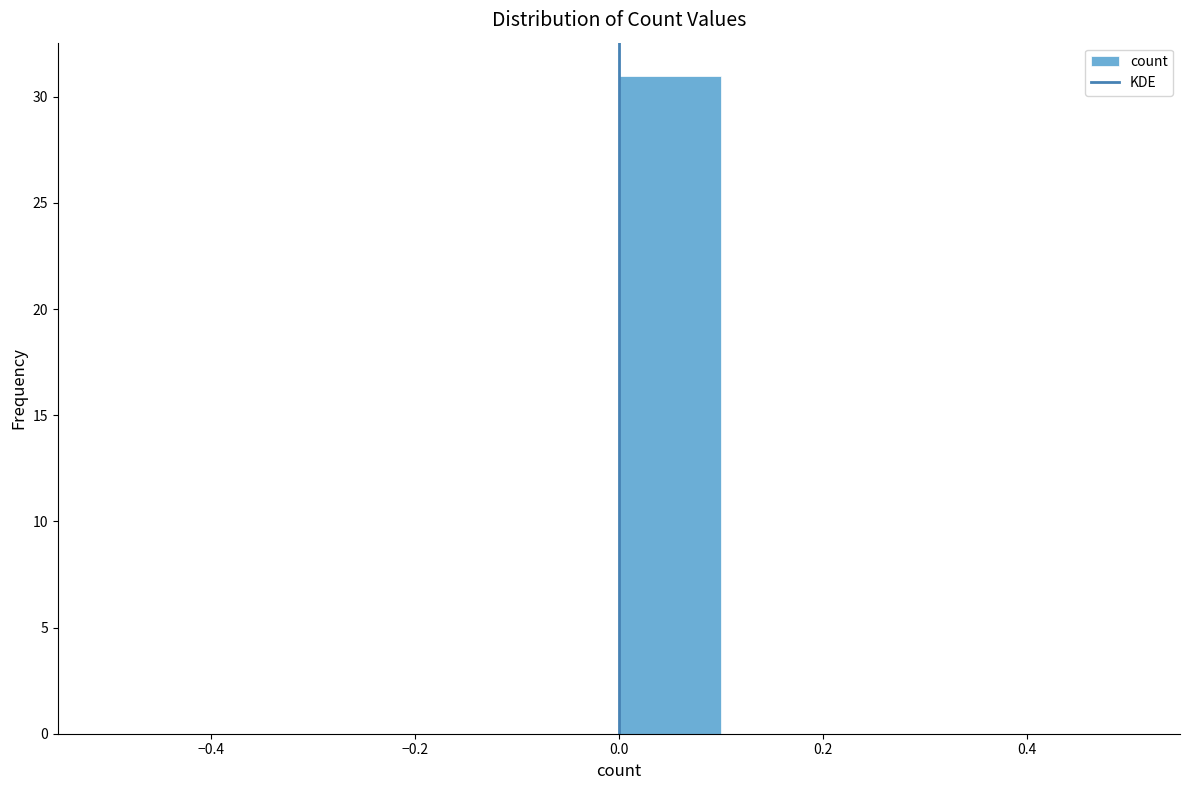

What is the height of the bar covering 0.0 to 0.1 on the x-axis? The values are not printed on the chart, so give them approximately, as read against the axis.

31